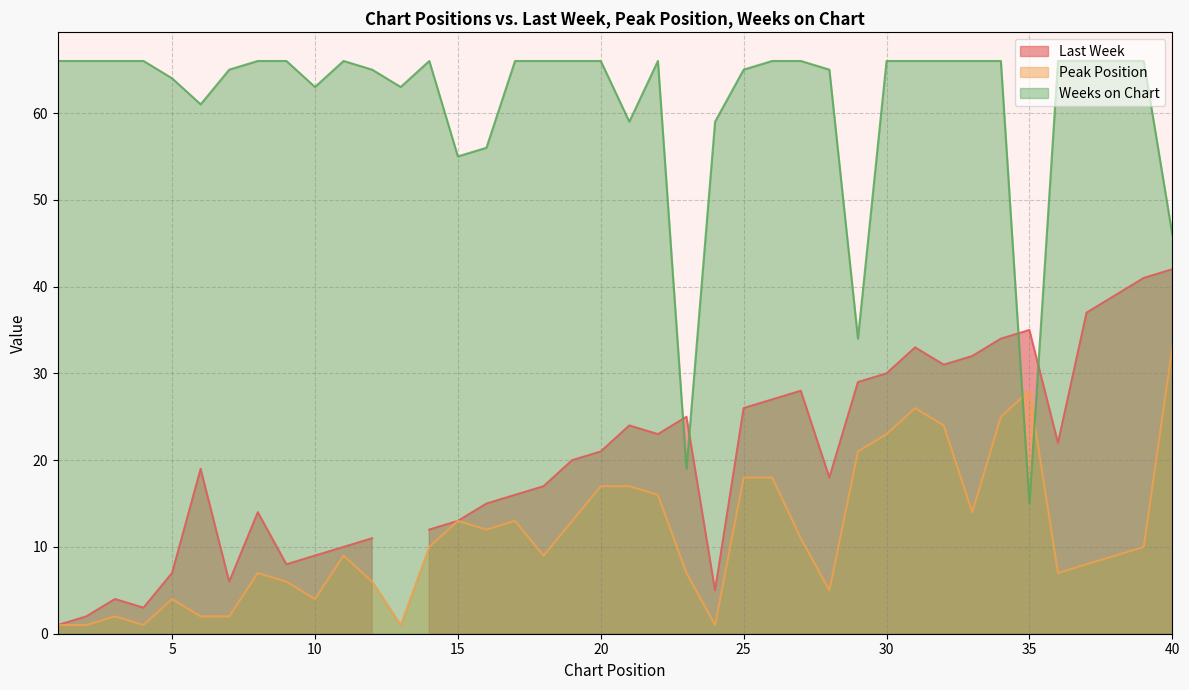

Where do Peak Position and Weeks on Chart first cross each other?

34 and 35